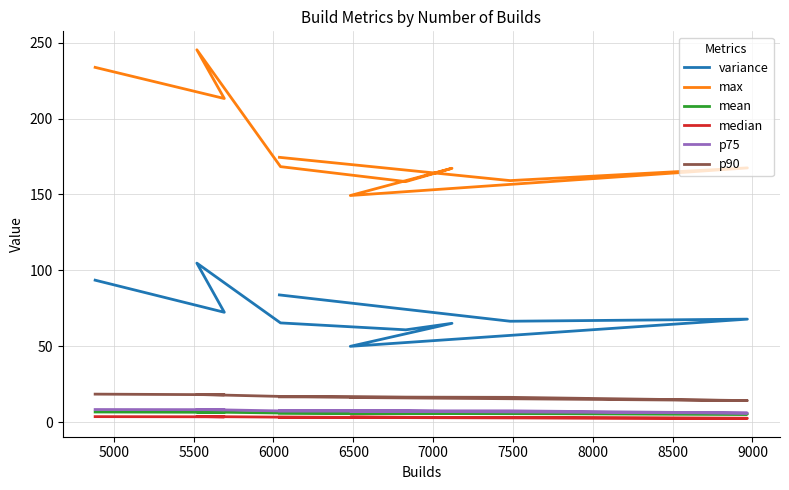

What value does the median series have at 8500?

2.7